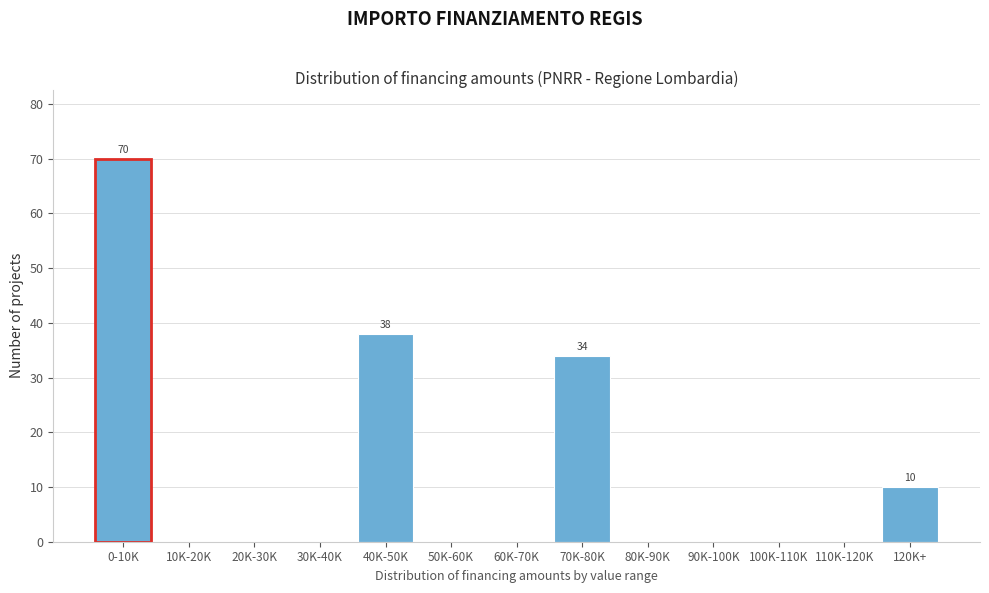

Reading left to right, list all the values displayed in this chart.

0-10K=70	10K-20K=0	20K-30K=0	30K-40K=0	40K-50K=38	50K-60K=0	60K-70K=0	70K-80K=34	80K-90K=0	90K-100K=0	100K-110K=0	110K-120K=0	120K+=10